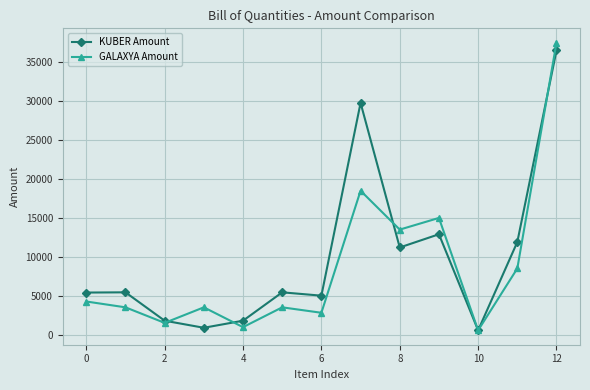

What is the value of the GALAXYA Amount point at the 8th from the left?

18500